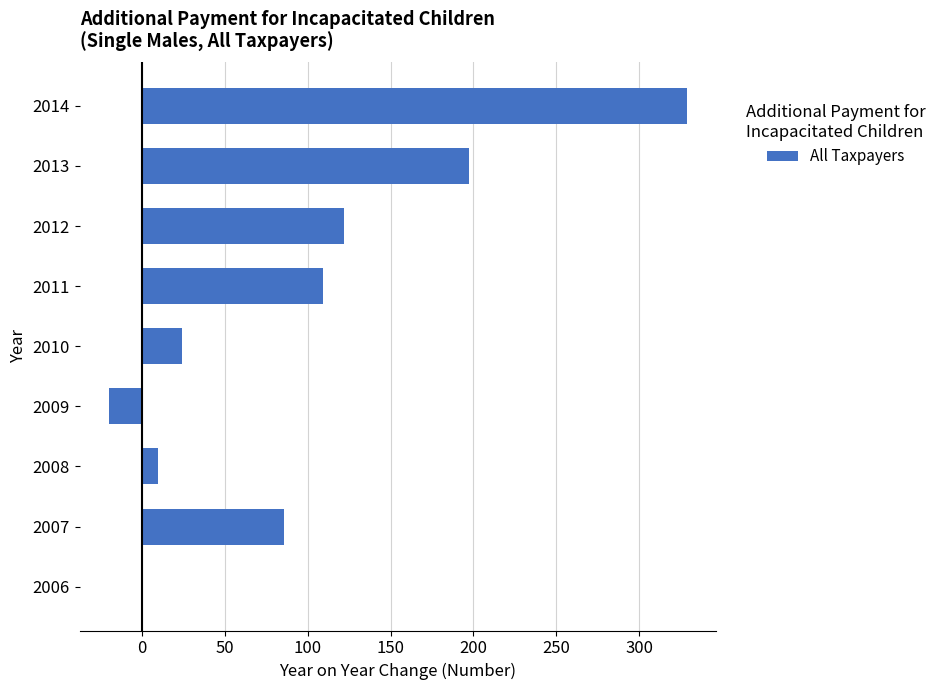

How many data points does each series have?

9